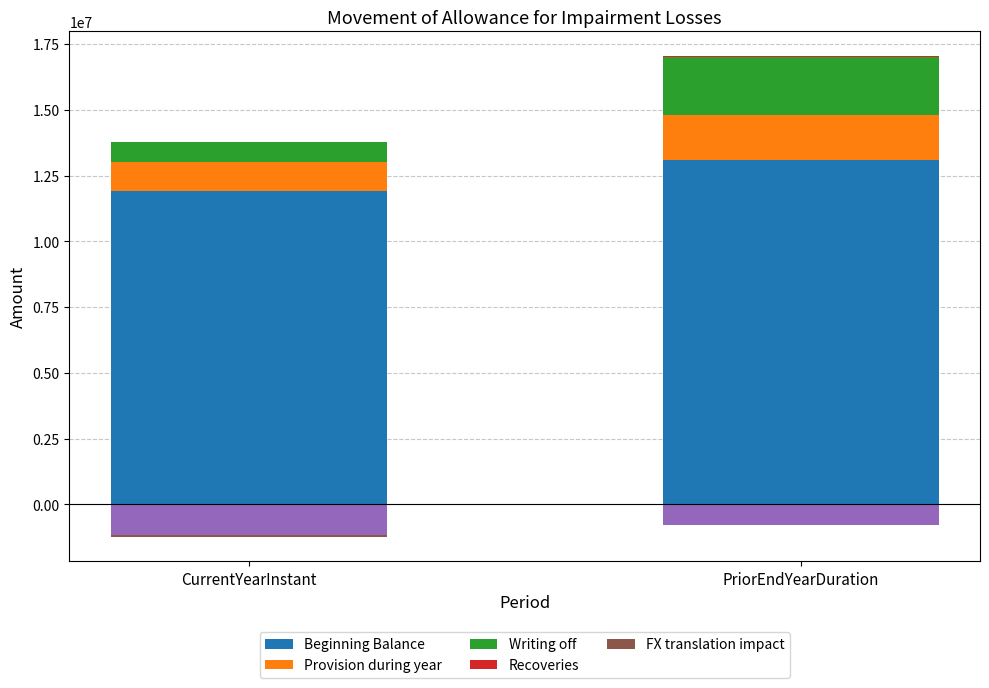

At which category is the sum across all series the highest?

PriorEndYearDuration